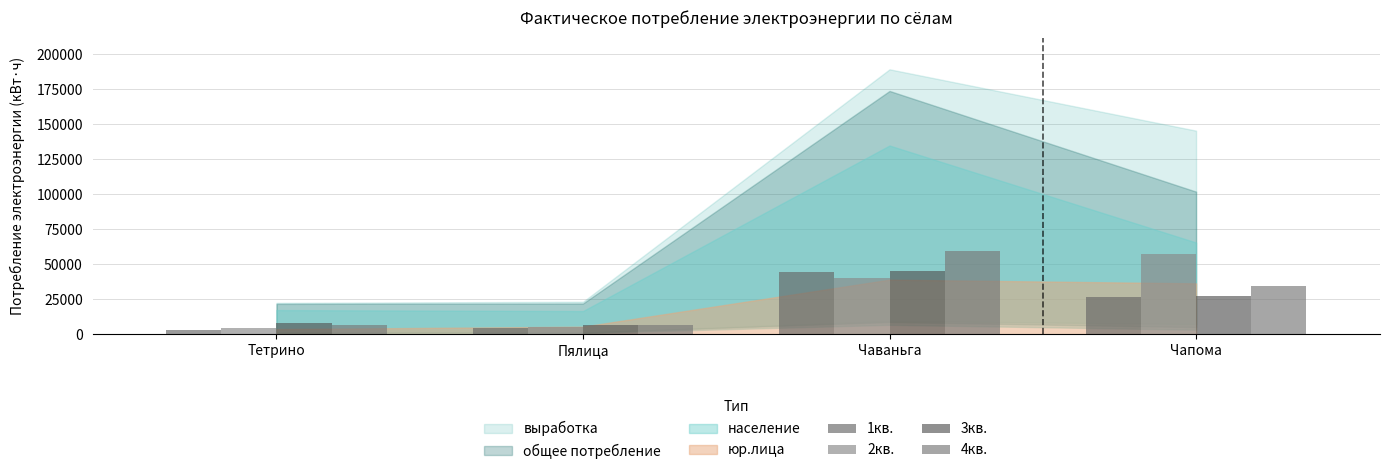

What is the total value across all series at Пялица?

23211